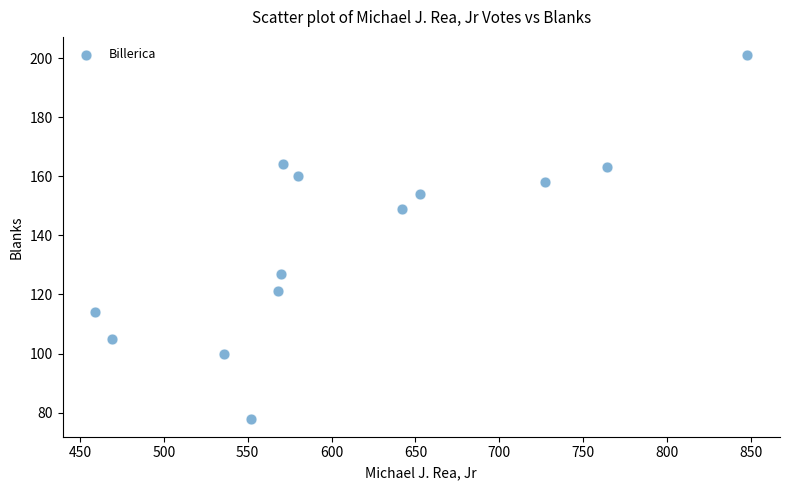

What Y value in the scatter plot is closest to 139?

149